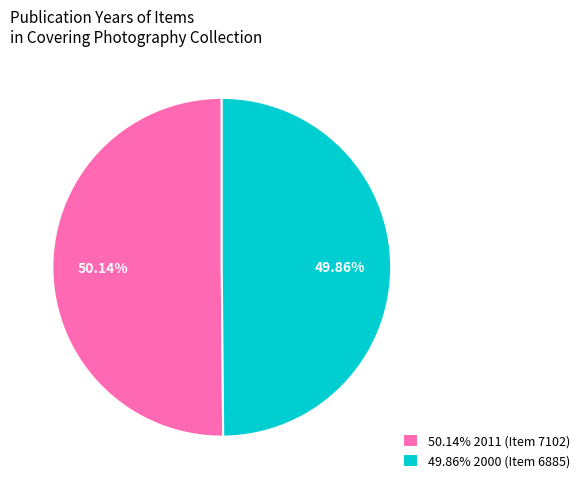

Combined, do 50.14% 2011 (Item 7102) and 49.86% 2000 (Item 6885) account for over 50%?

Yes